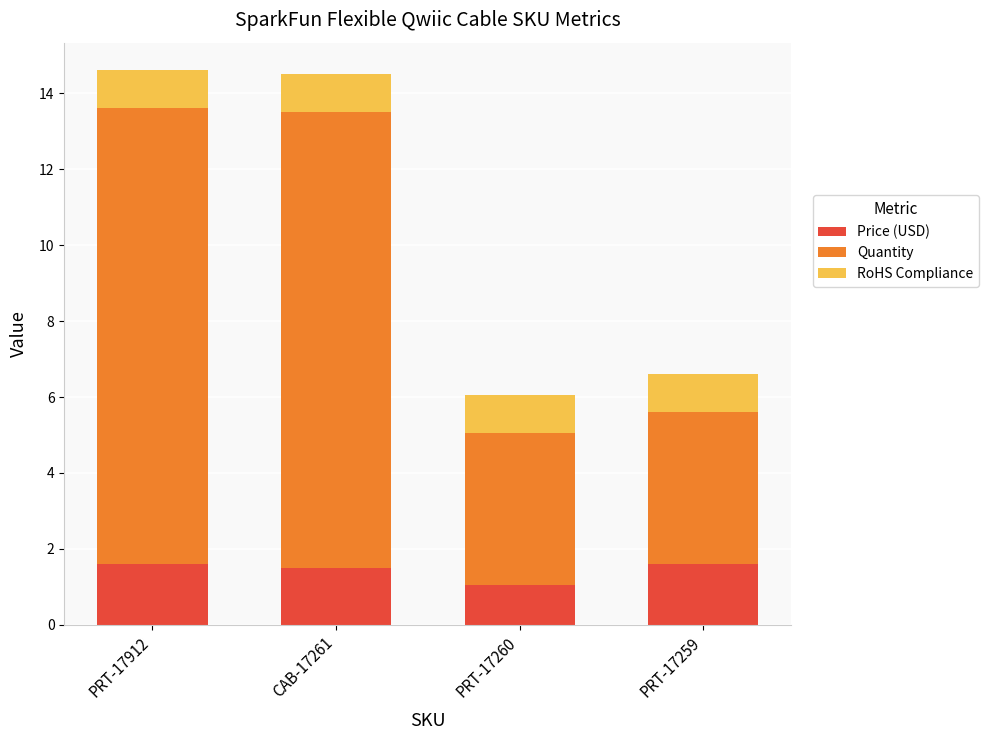

What is the total value across all series at PRT-17259?

6.6